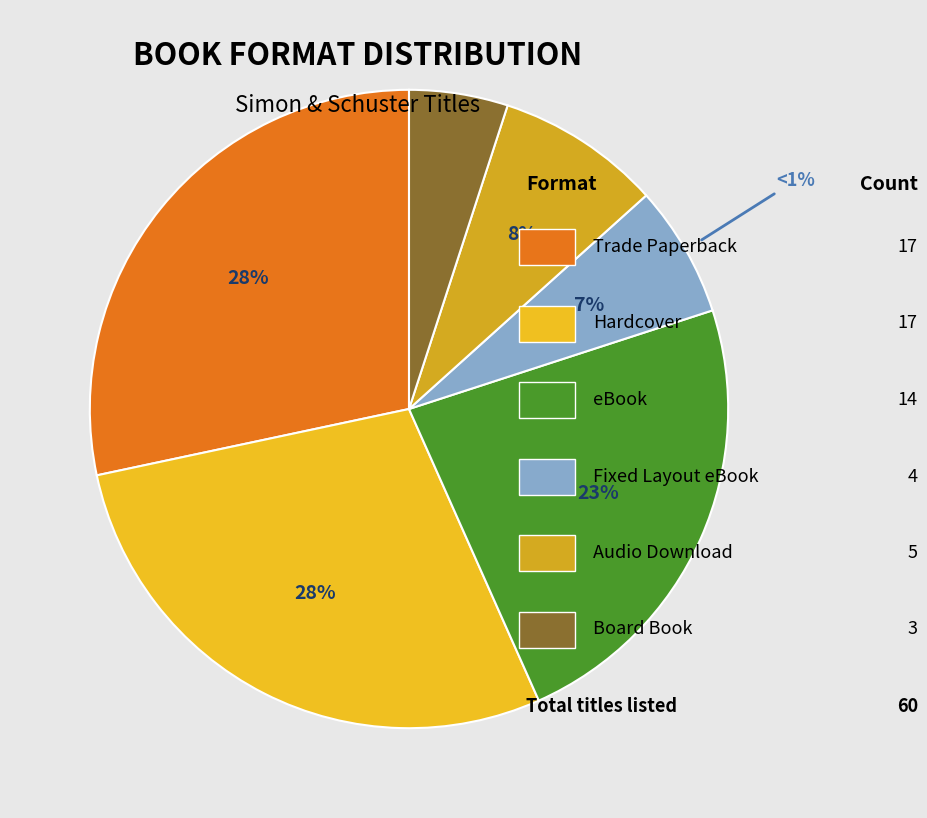

Is it true that Hardcover is 35% of the pie?

False